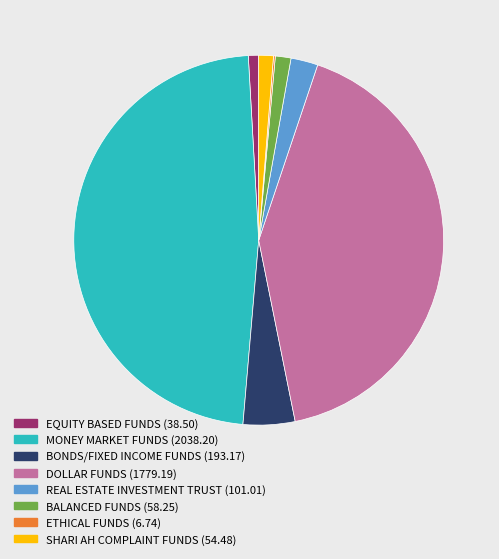

Is there a majority slice in this chart?

No